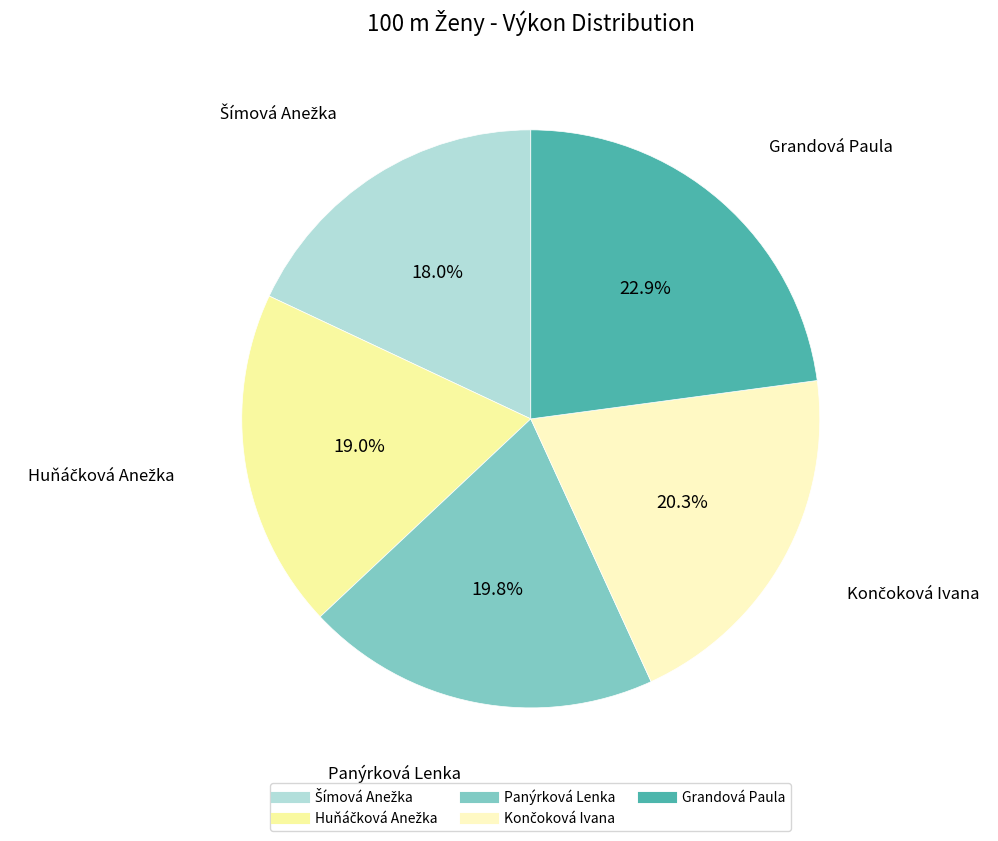

Which slice is the largest?

Grandová Paula